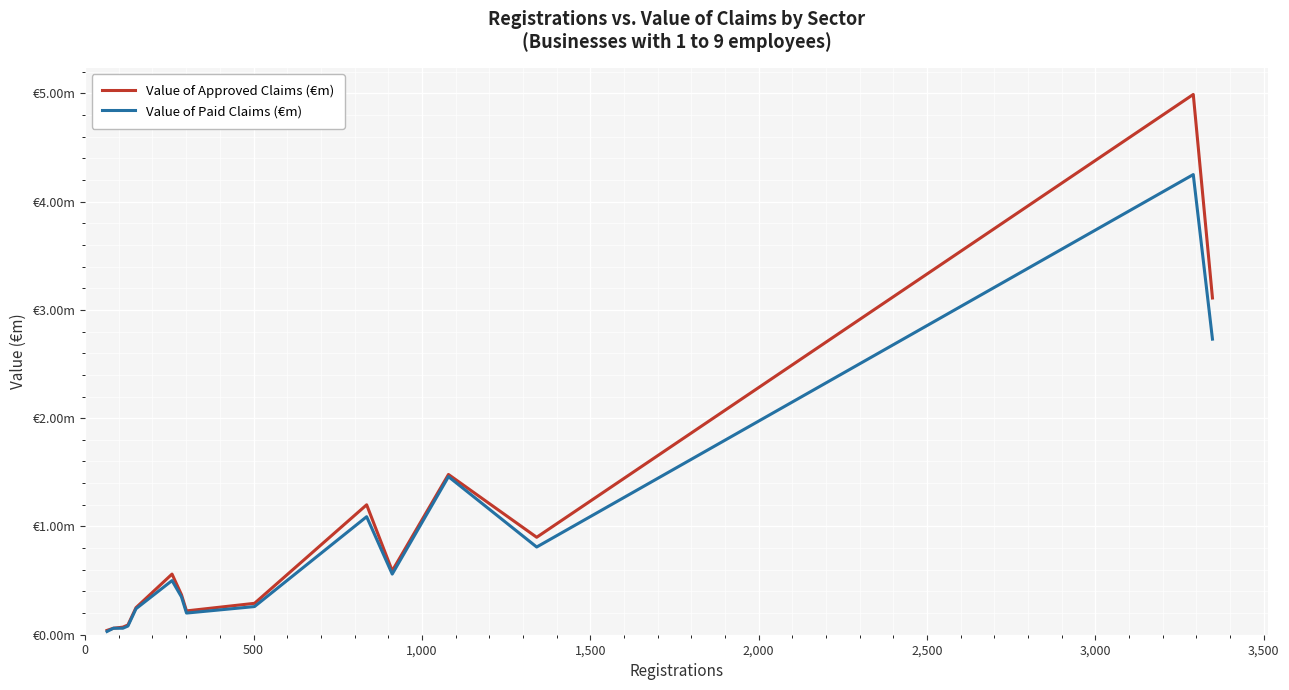

What are all the series names shown in the legend?

Value of Approved Claims (€m), Value of Paid Claims (€m)